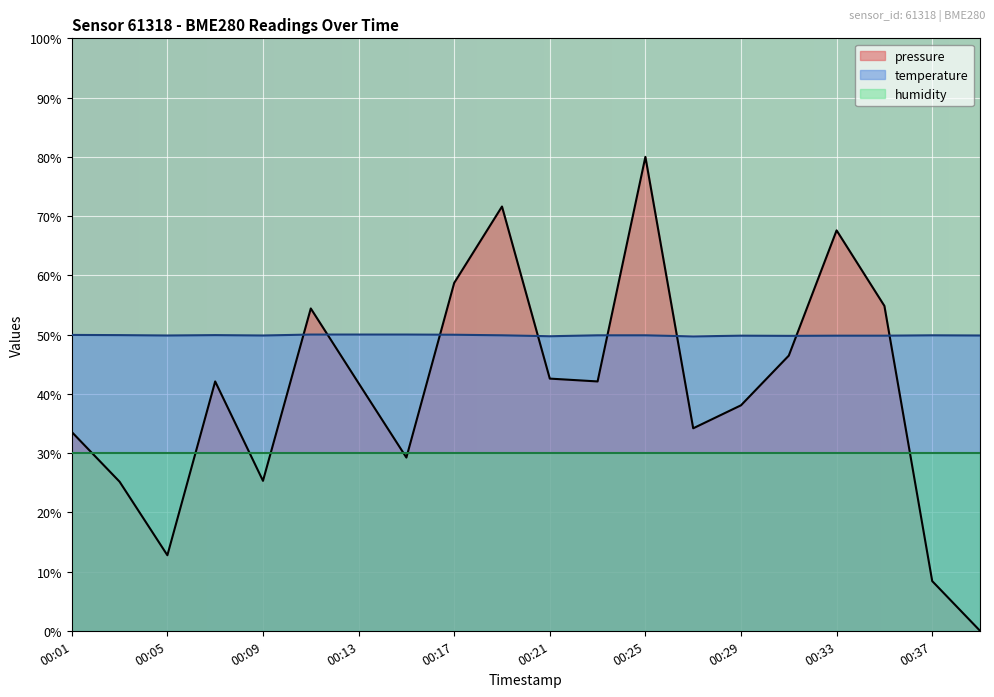

How many intersections are there between temperature and pressure?

8